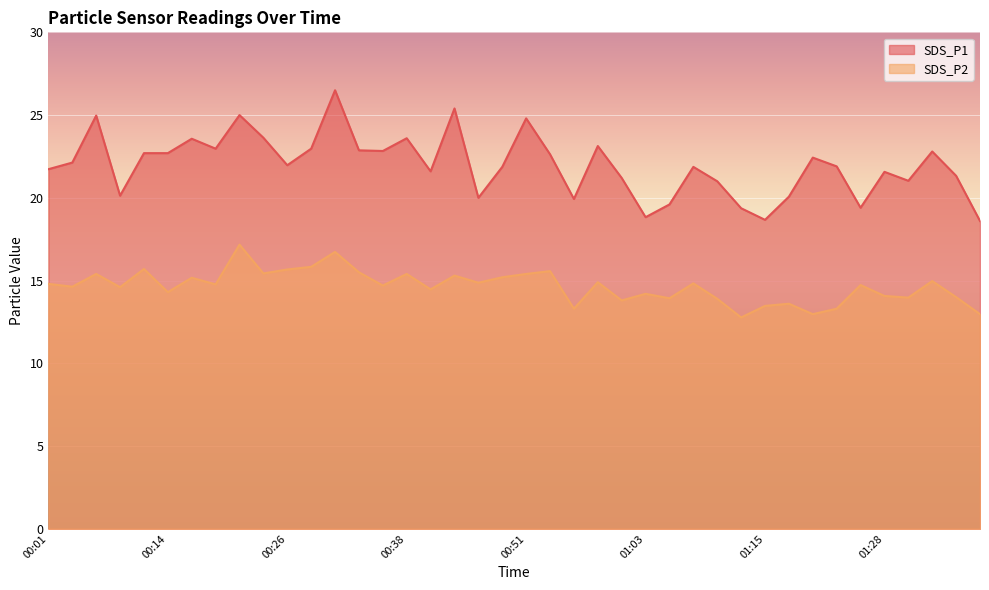

What are all the series names shown in the legend?

SDS_P1, SDS_P2